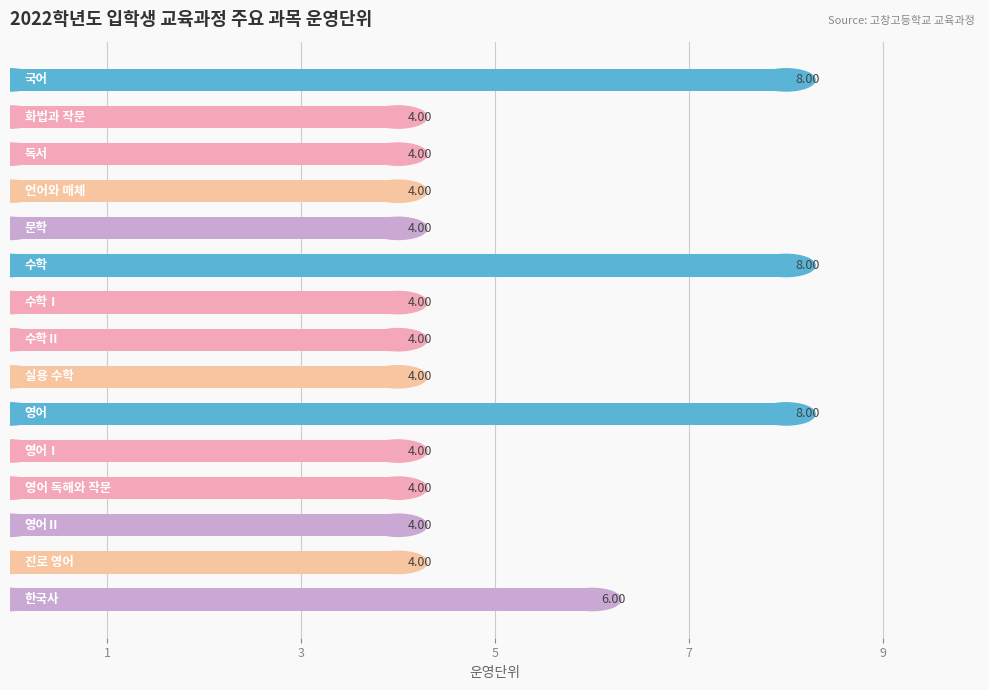

Count the values in the range 4 to 6.

12